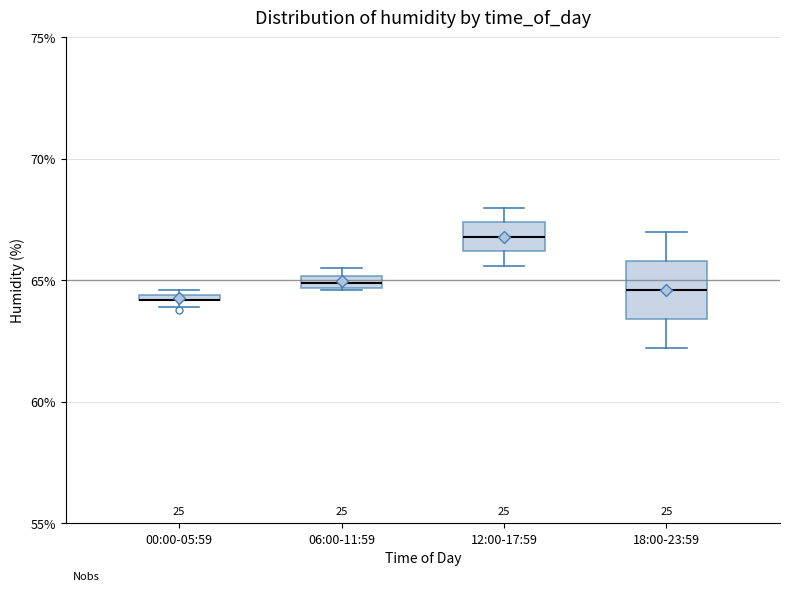

Where is the upper edge of the box for 06:00-11:59 on the y-axis? The values are not printed on the chart, so give them approximately, as read against the axis.

65.0